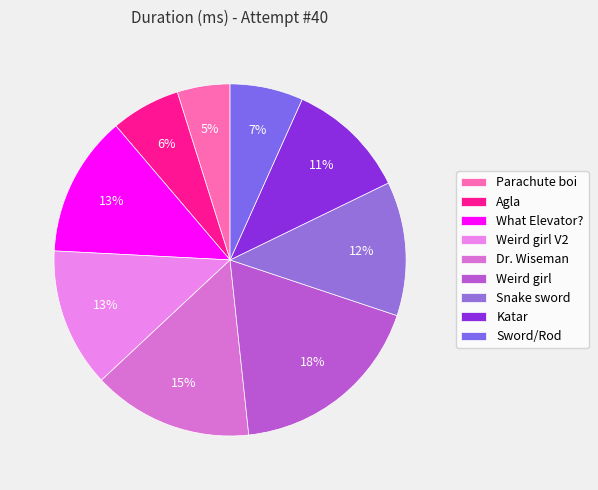

What is the change in value from Dr. Wiseman to Snake sword?

-62437